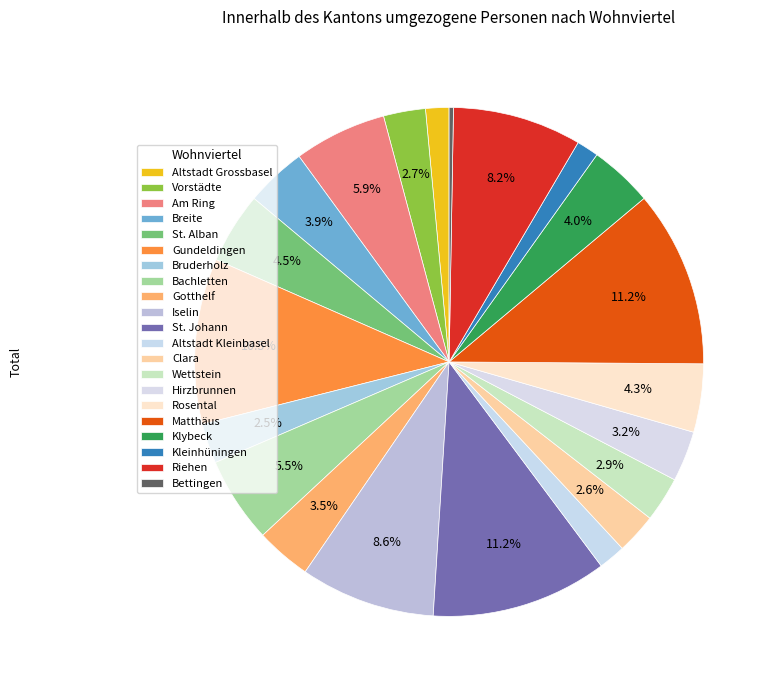

Is there a majority slice in this chart?

No